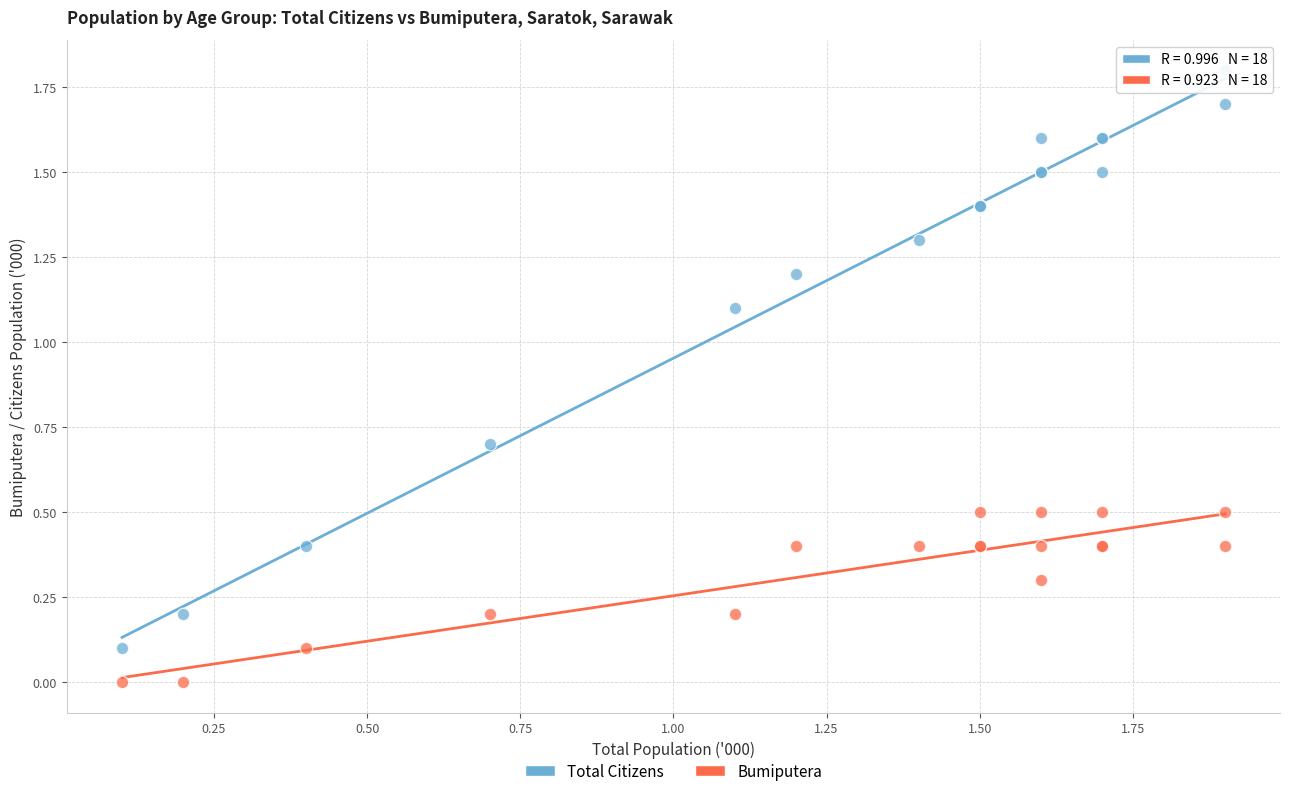

Which series reaches the maximum Y coordinate?

Total Citizens